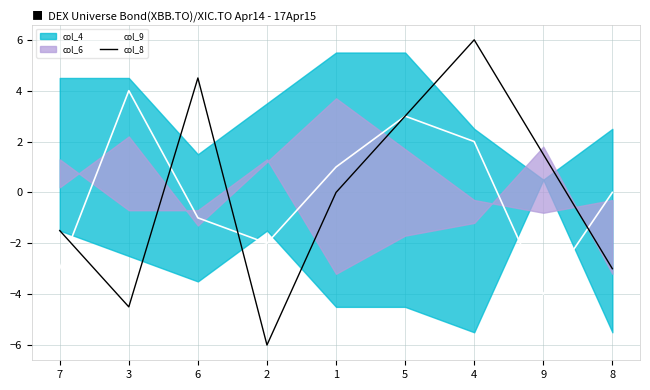

True or false: col_8 has more than 2 points higher than both neighbors.

False